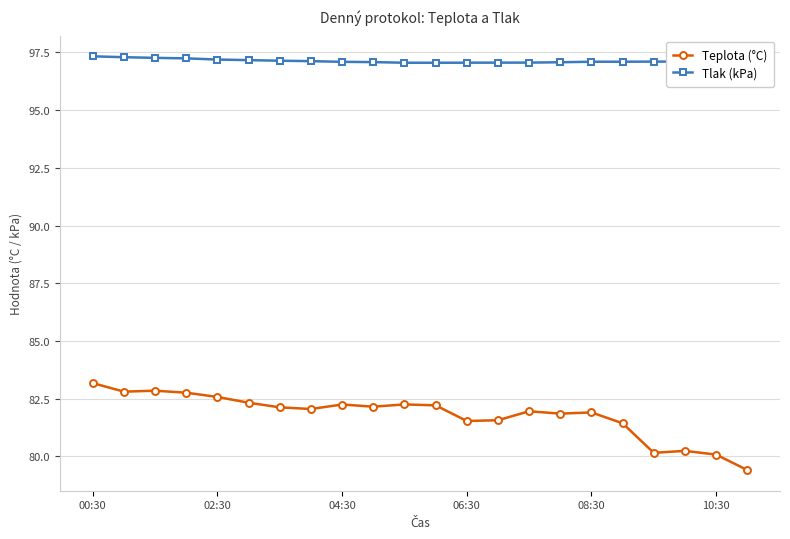

Which series has the largest range (max minus min)?

Teplota (°C)